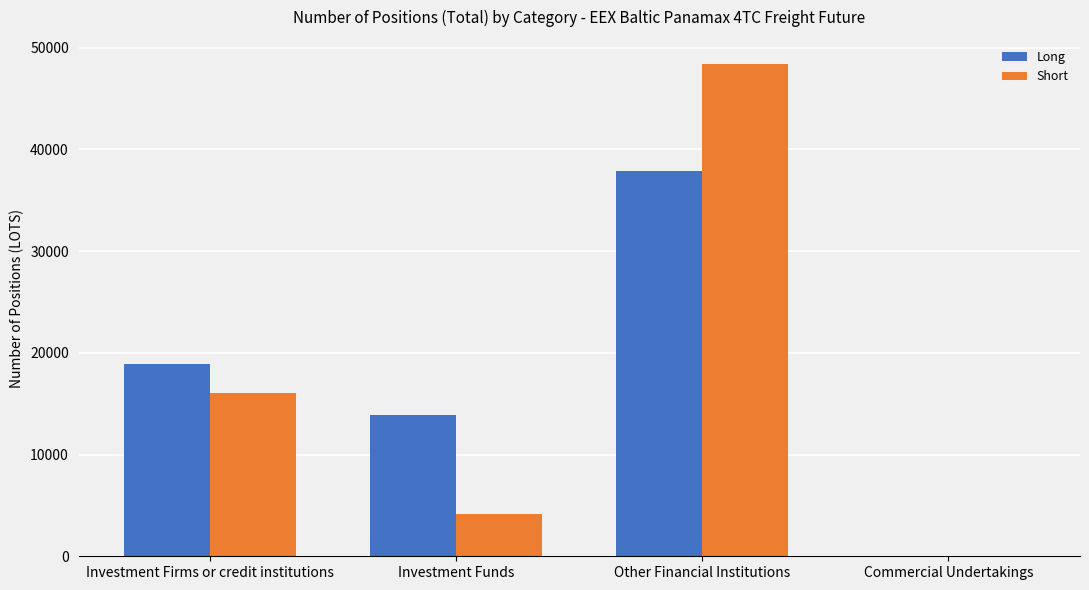

At which label is Short closest to 24179?

Investment Firms or credit institutions